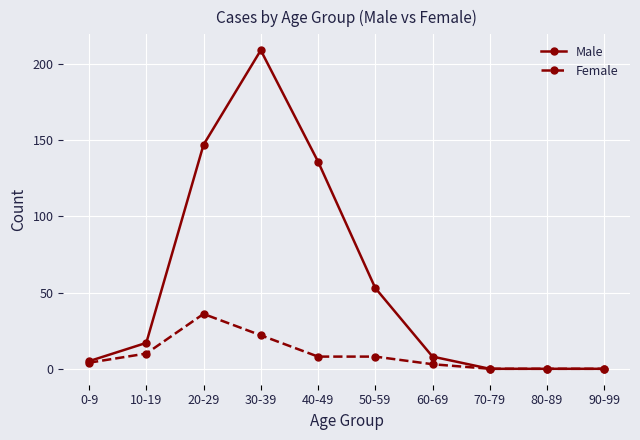

How many distinct data groups are displayed?

2